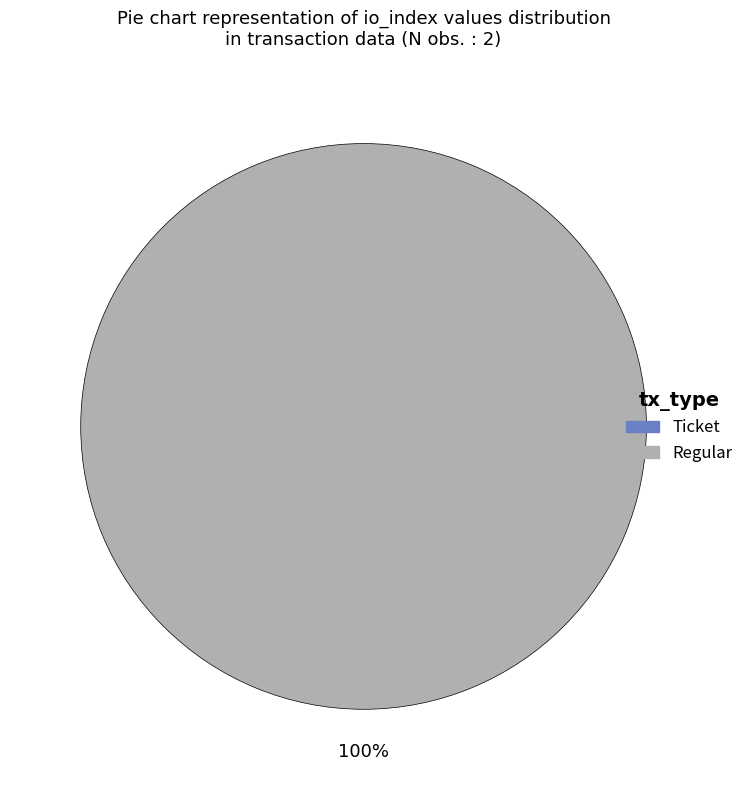

How many slices are in this pie chart?

2